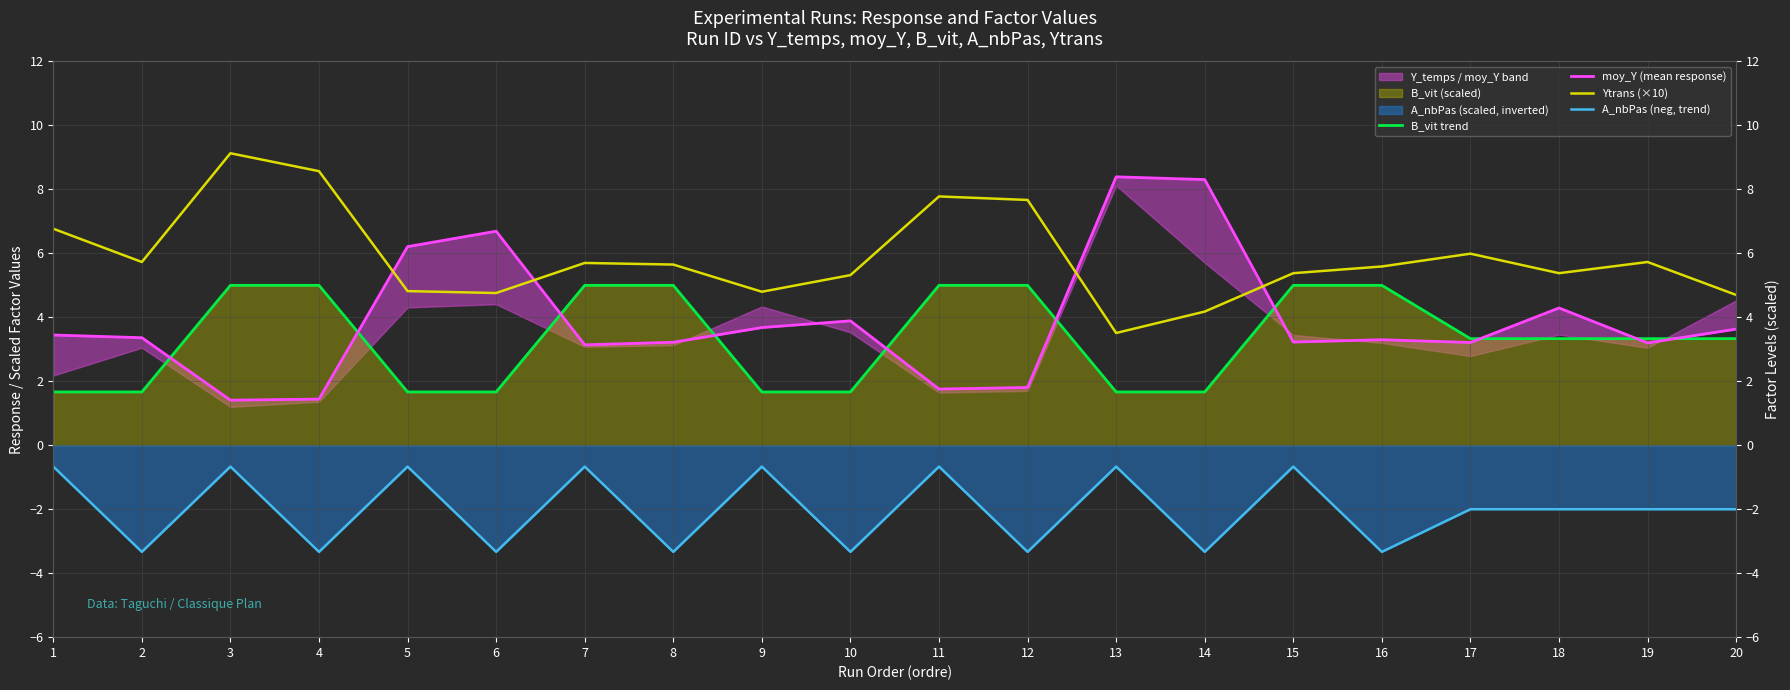

Read the moy_Y (mean response) value at 8.

3.2